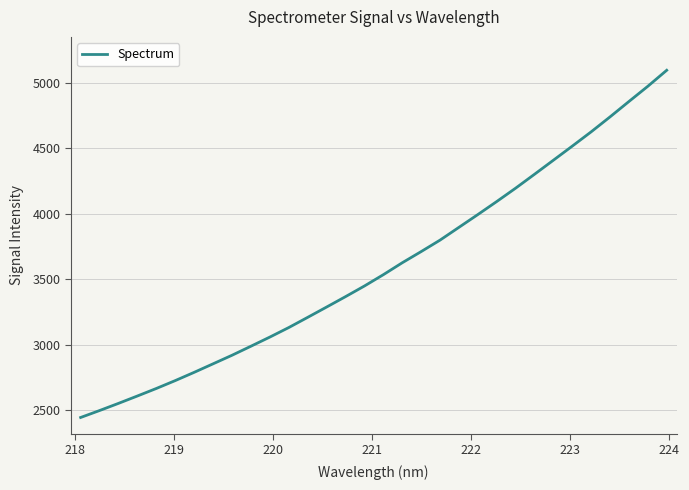

What is the difference between the maximum and minimum values?

2650.0